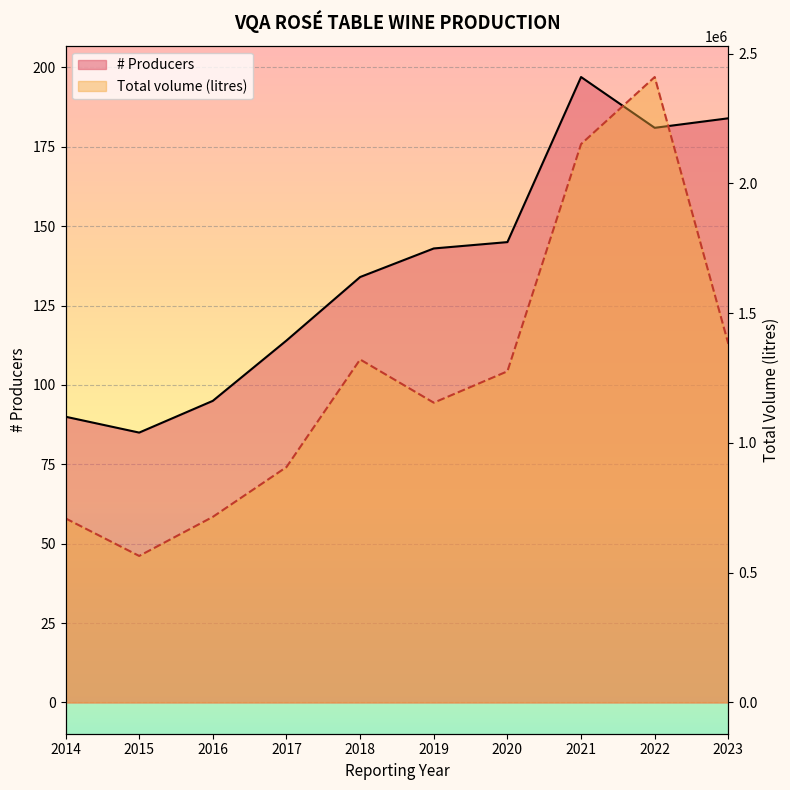

What is the difference between the maximum and minimum values in the # Producers series?

112